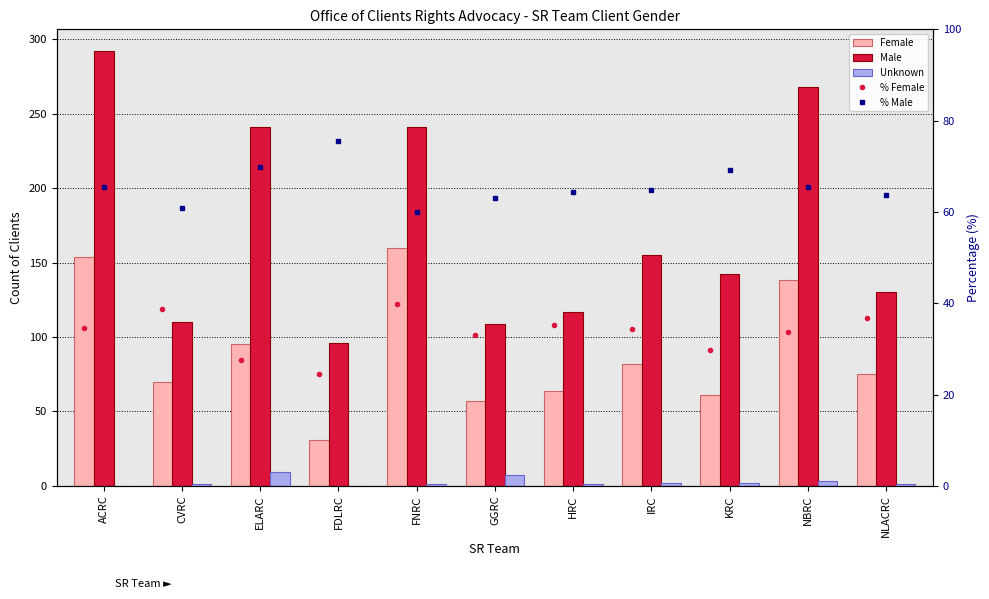

The value of % Male at HRC is 64.3. True or false?

True